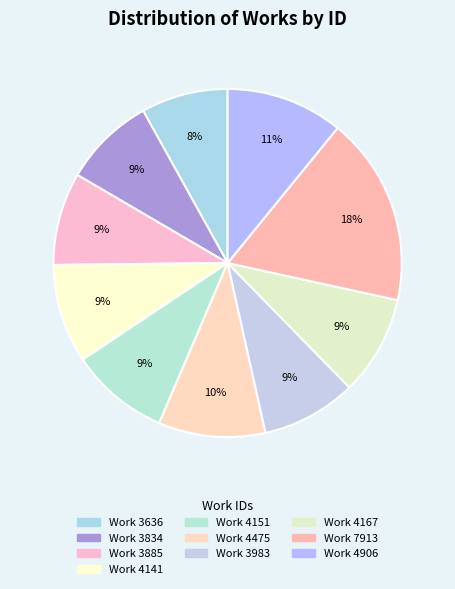

What portion of the pie excludes Work 3636?

91.9%